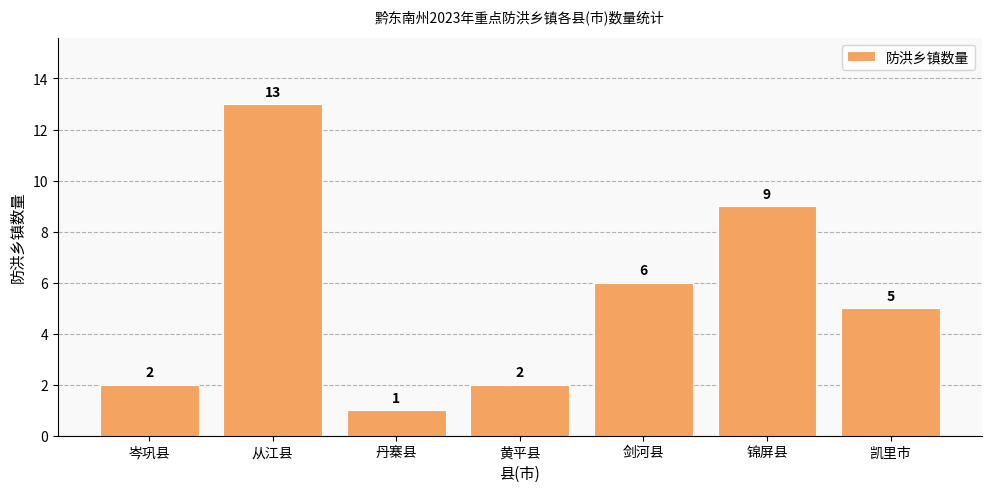

Reading left to right, transcribe all the data shown in this chart.

2	13	1	2	6	9	5